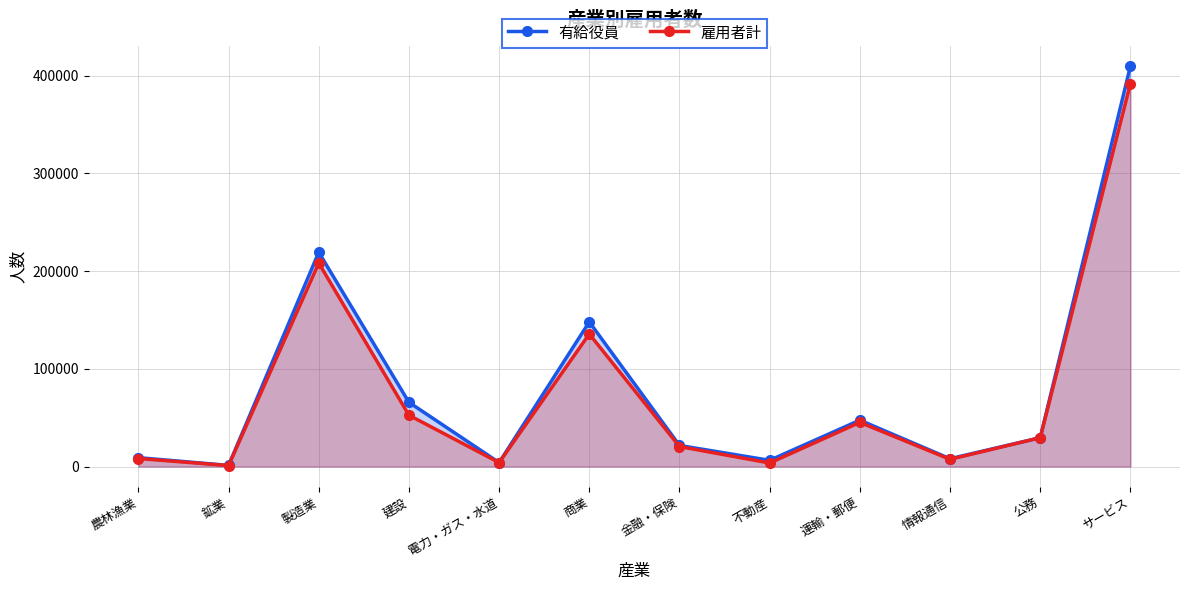

What is the difference between the second highest and minimum values in the 有給役員 series?

218090